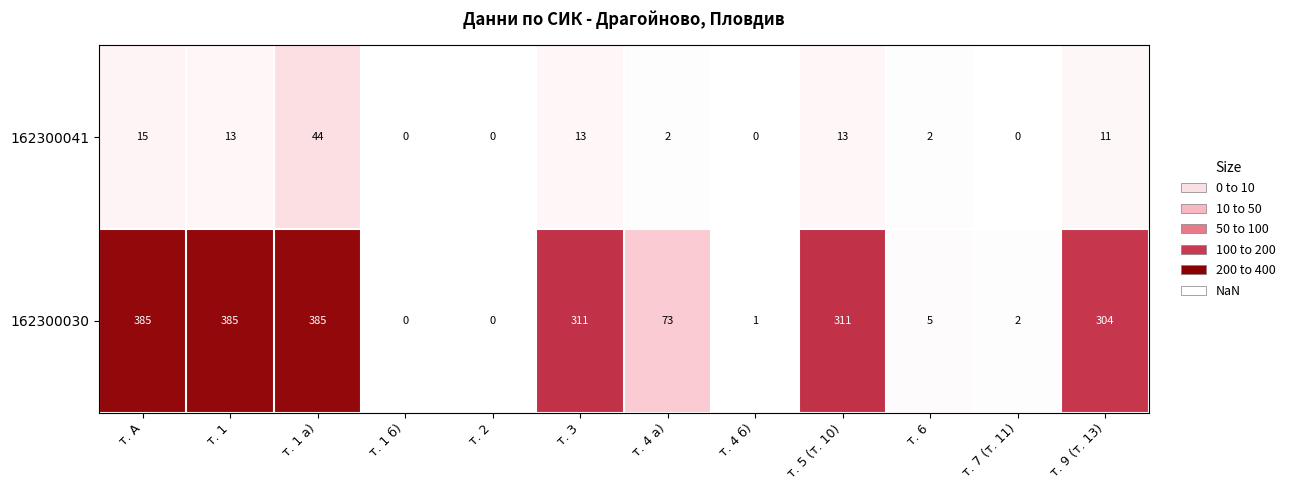

Reading left to right, extract all data points from this chart.

162300041: 15	13	44	0	0	13	2	0	13	2	0	11
162300030: 385	385	385	0	0	311	73	1	311	5	2	304